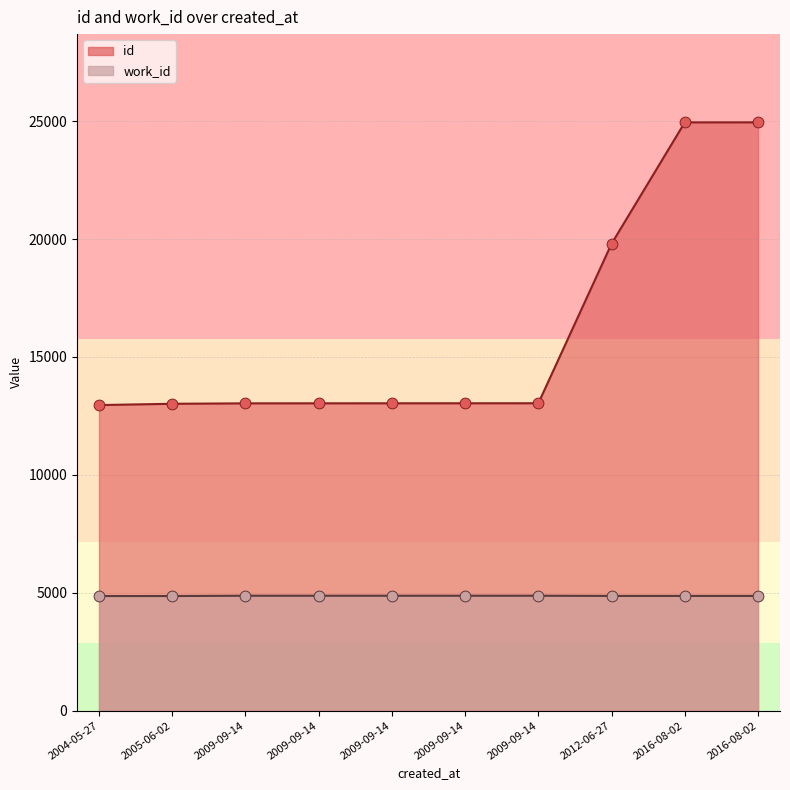

What is the total value across all series at 2012-06-27?

24671